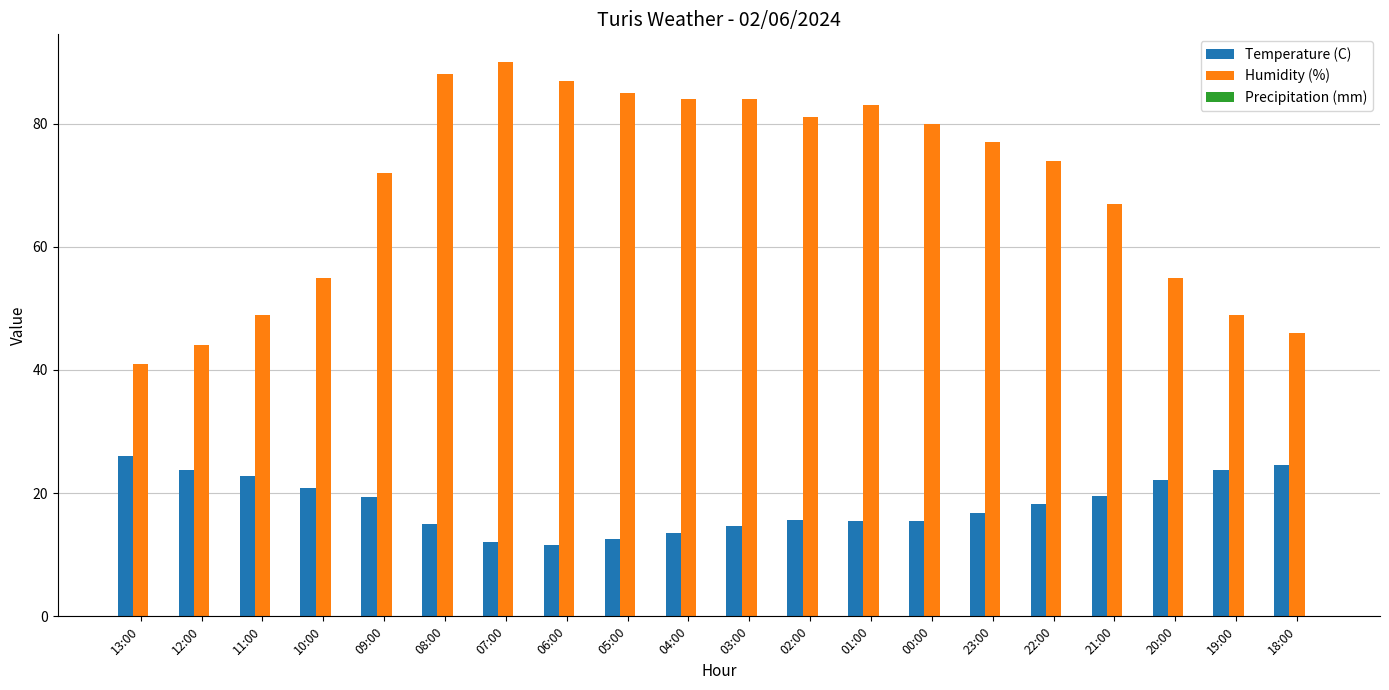

What is the difference between the Temperature (C) values at 23:00 and 10:00?

4.0